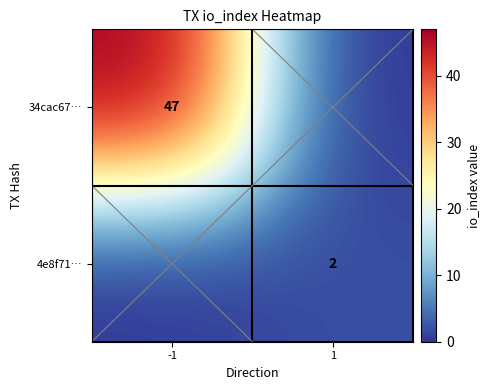

The 34cac67… series shows 12 at -1. True or false?

False